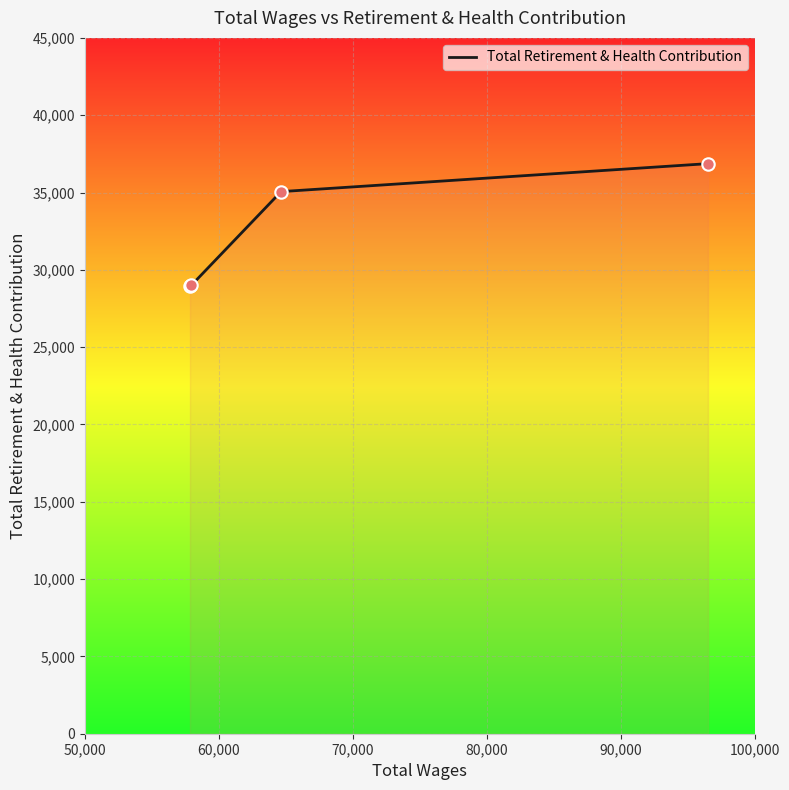

Approximately how many times larger is the value at 57945.0 compared to 64641.0?

0.8